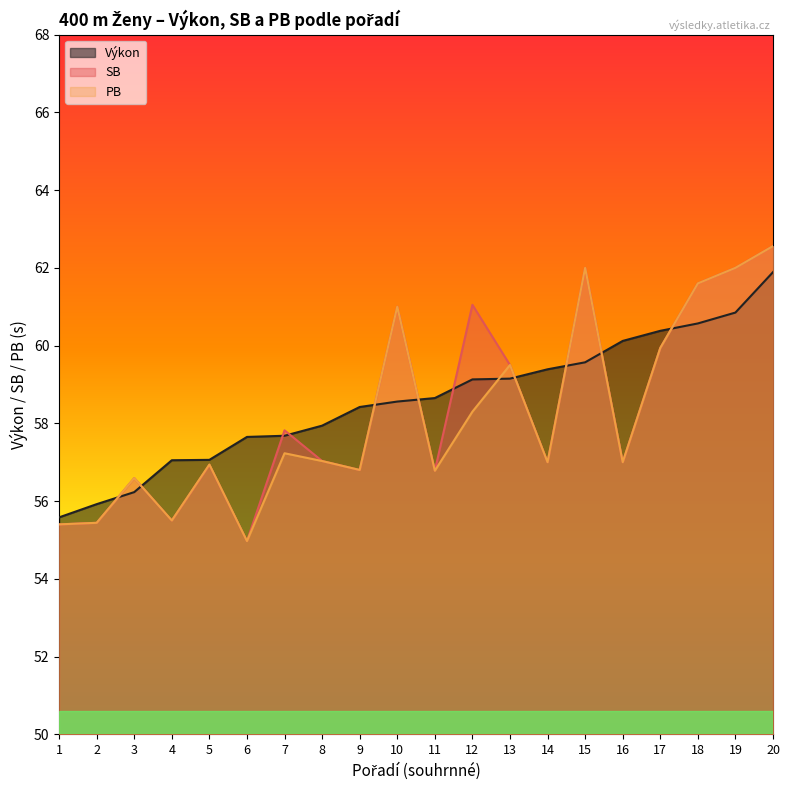

At how many categories does at least one series exceed 55?

20